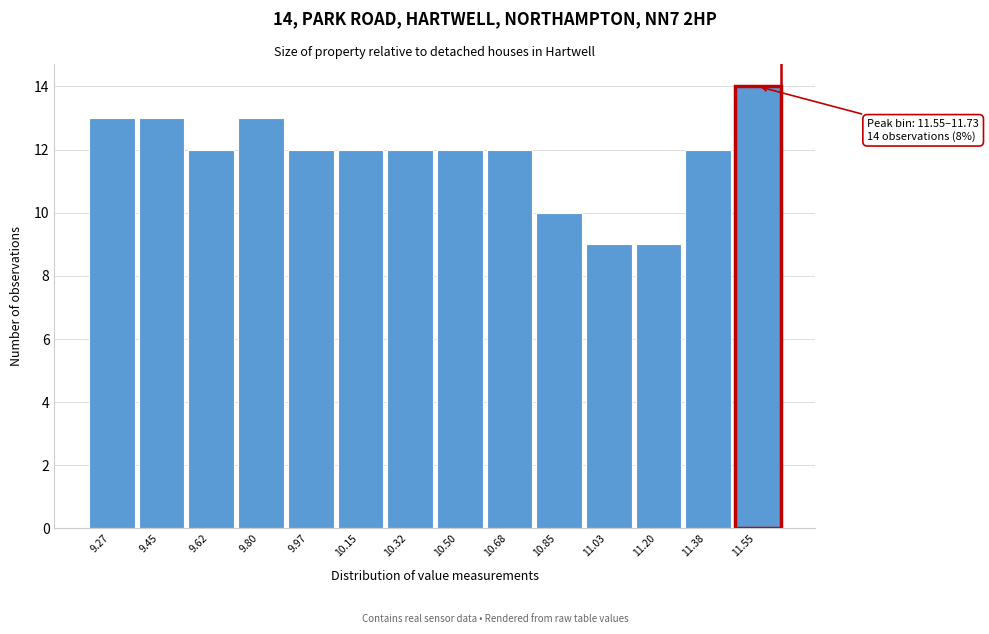

Reading left to right, extract all data points from this chart.

9.27=13	9.45=13	9.62=12	9.80=13	9.97=12	10.15=12	10.32=12	10.50=12	10.68=12	10.85=10	11.03=9	11.20=9	11.38=12	11.55=14